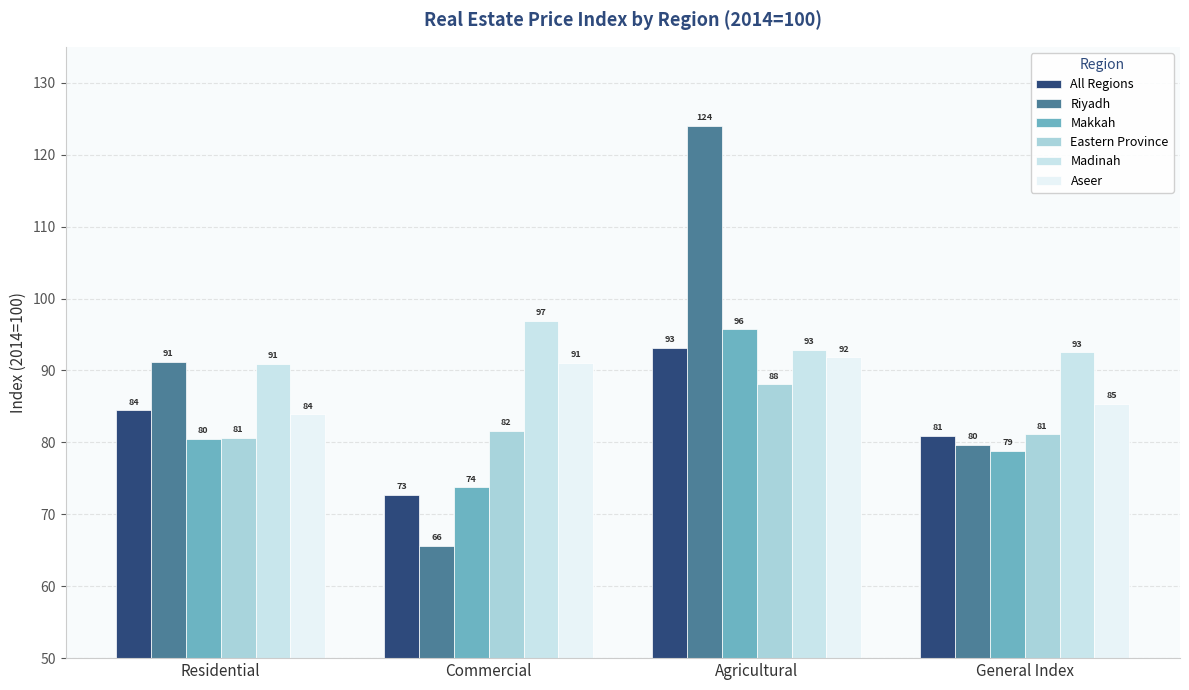

What is the difference between the second highest and second lowest values in the Riyadh series?

11.5